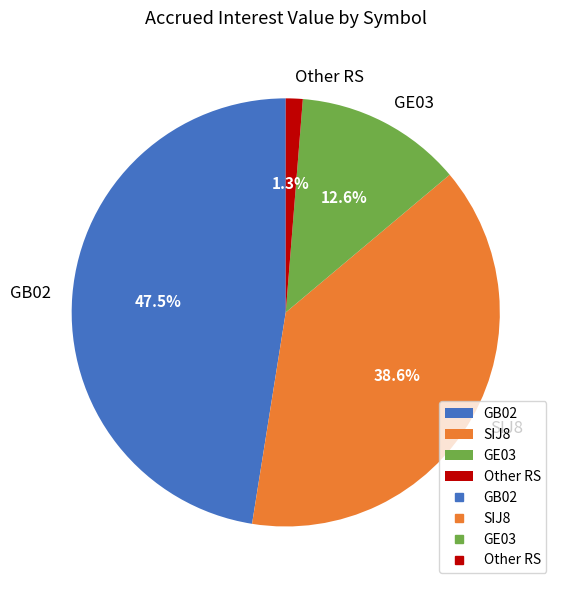

Which slice is the largest?

GB02